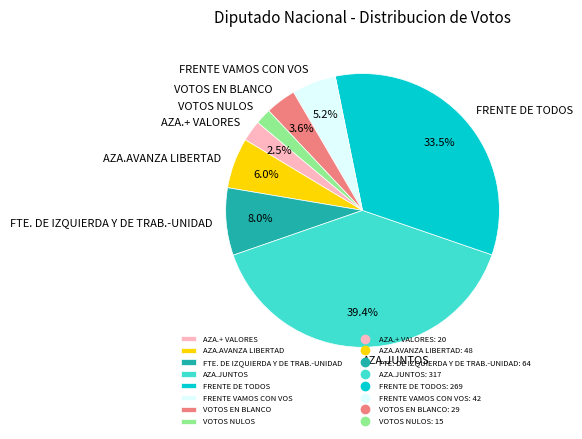

To the nearest percent, what is the combined percentage of AZA.AVANZA LIBERTAD and VOTOS EN BLANCO?

10%